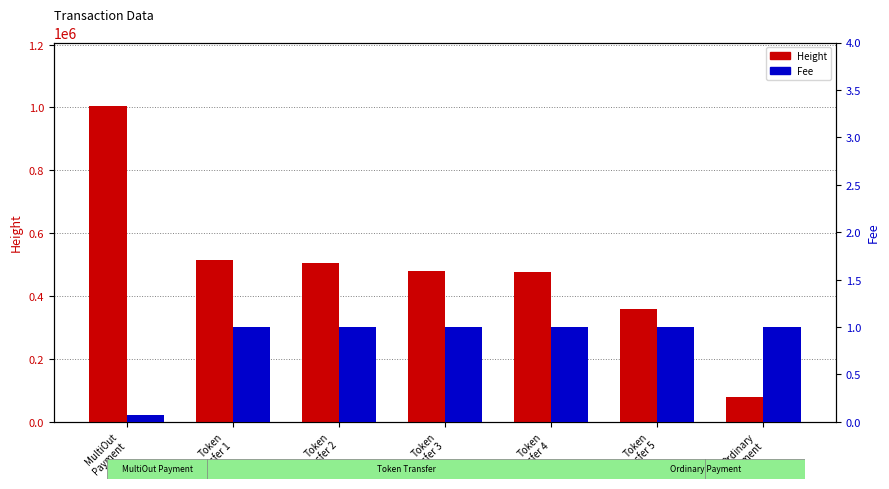

Between Token
Transfer 2 and Token
Transfer 5, which is larger?

Token
Transfer 2